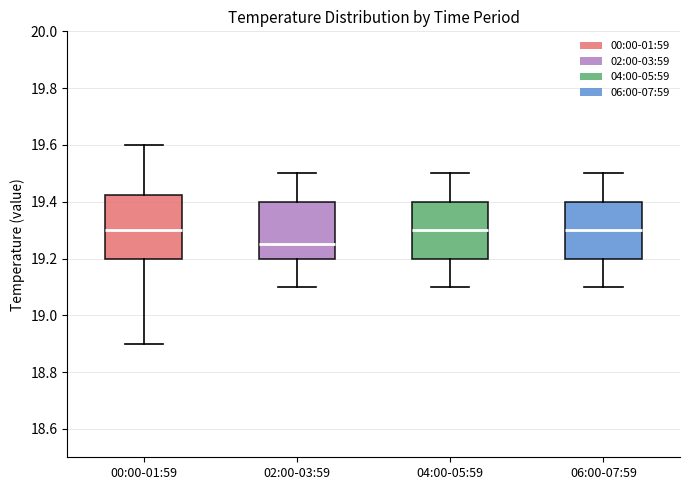

Reading left to right, transcribe this box plot: for each box, give where its median line is, the range the box spans, and where its two whiskers end, as read against the y-axis. The values are not printed on the chart, so give them approximately, as read against the axis.

00:00-01:59: median 19.30, box 19.20 to 19.42, whiskers 18.90 to 19.60
02:00-03:59: median 19.26, box 19.20 to 19.40, whiskers 19.10 to 19.50
04:00-05:59: median 19.30, box 19.20 to 19.40, whiskers 19.10 to 19.50
06:00-07:59: median 19.30, box 19.20 to 19.40, whiskers 19.10 to 19.50